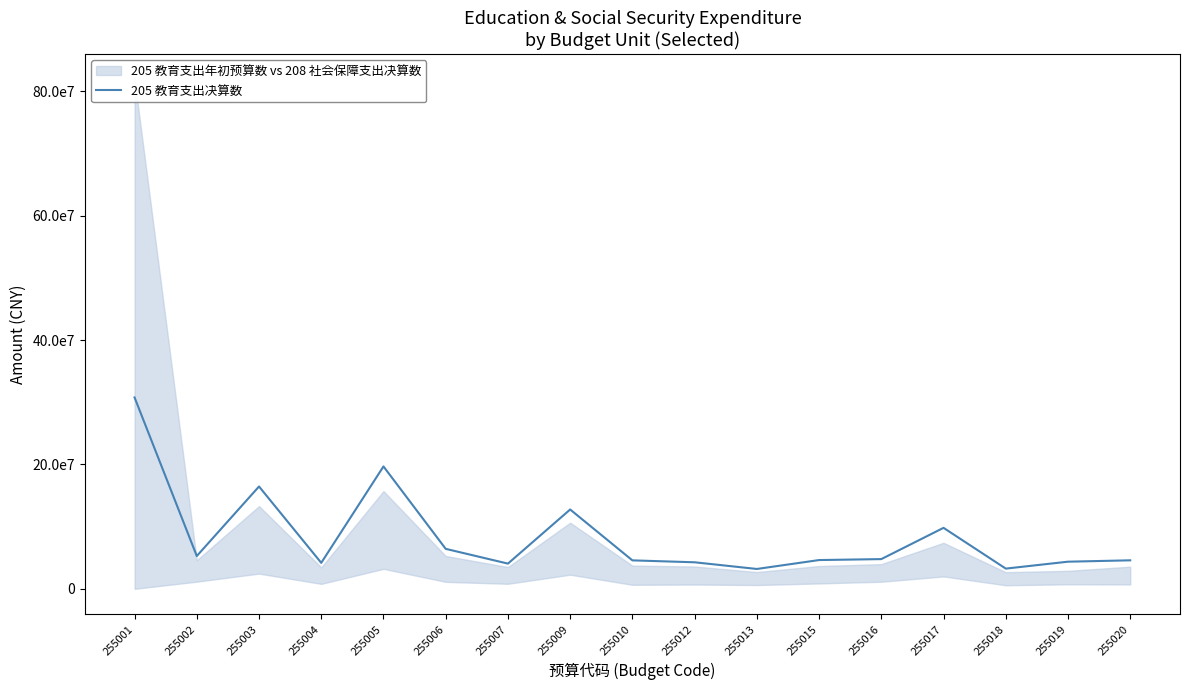

What is the change in value from 255007 to 255013?

-8606528.4